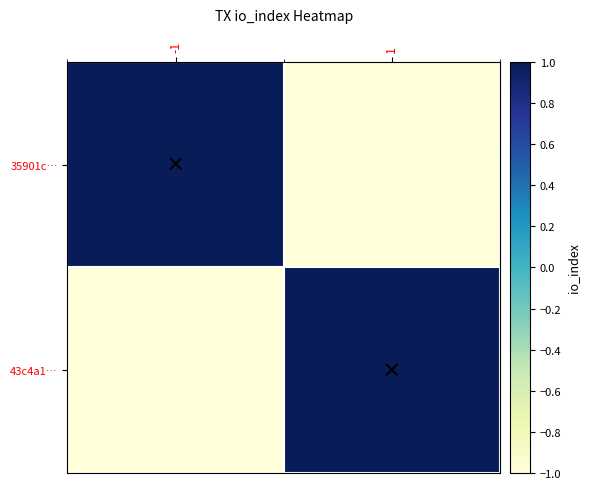

What is the spread (max minus min) of values at 1?

2